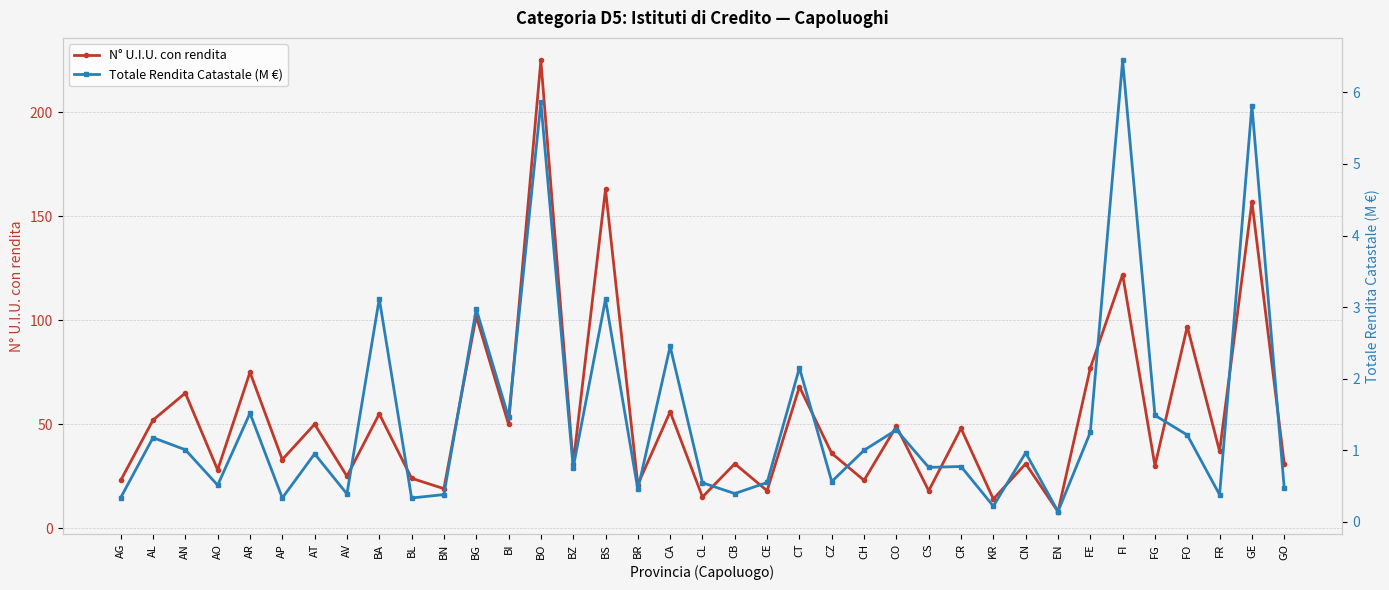

True or false: Totale Rendita Catastale (M €) and N° U.I.U. con rendita intersect in this chart.

False